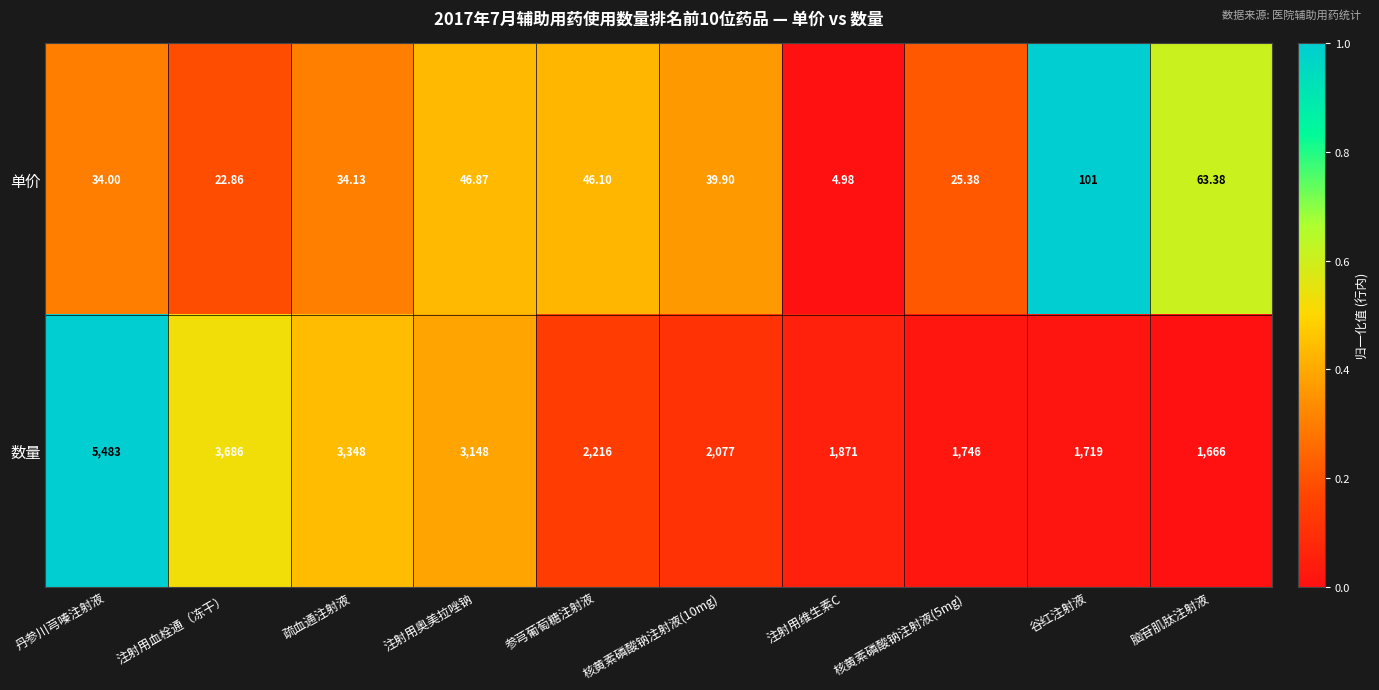

At which category is the sum across all series the highest?

丹参川芎嗪注射液